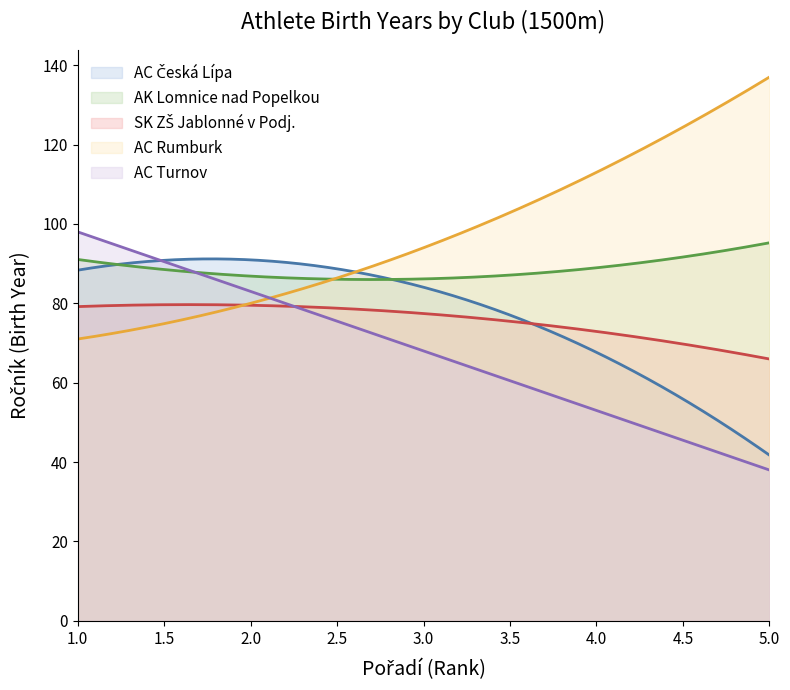

Which series has the largest total across all categories?

AC Rumburk